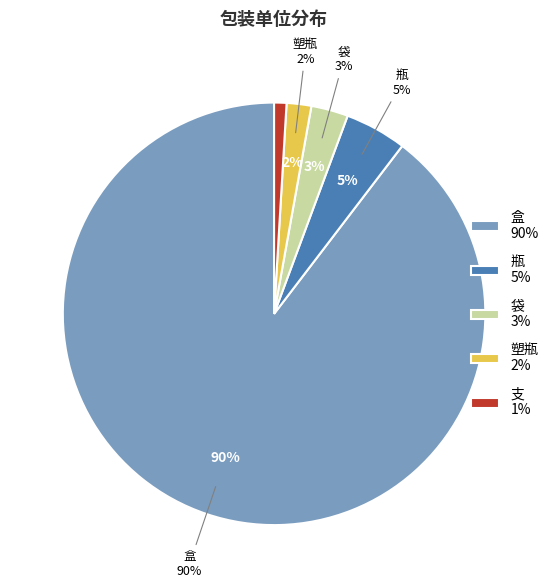

The 塑瓶 slice represents 2% of the pie. True or false?

True